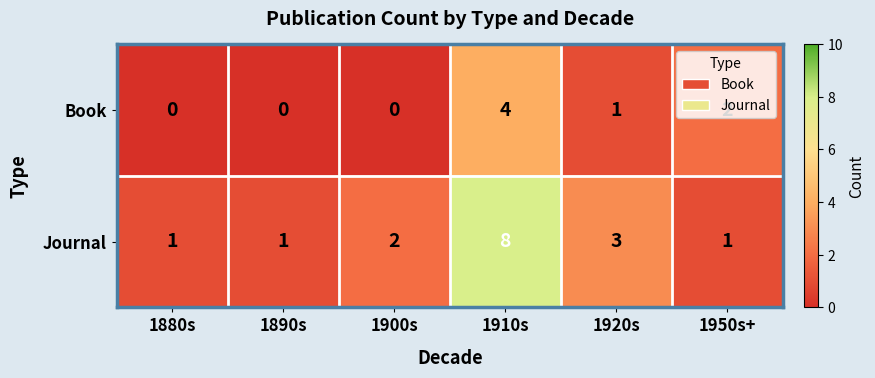

True or false: Journal has a value of 2 at 1900s.

True